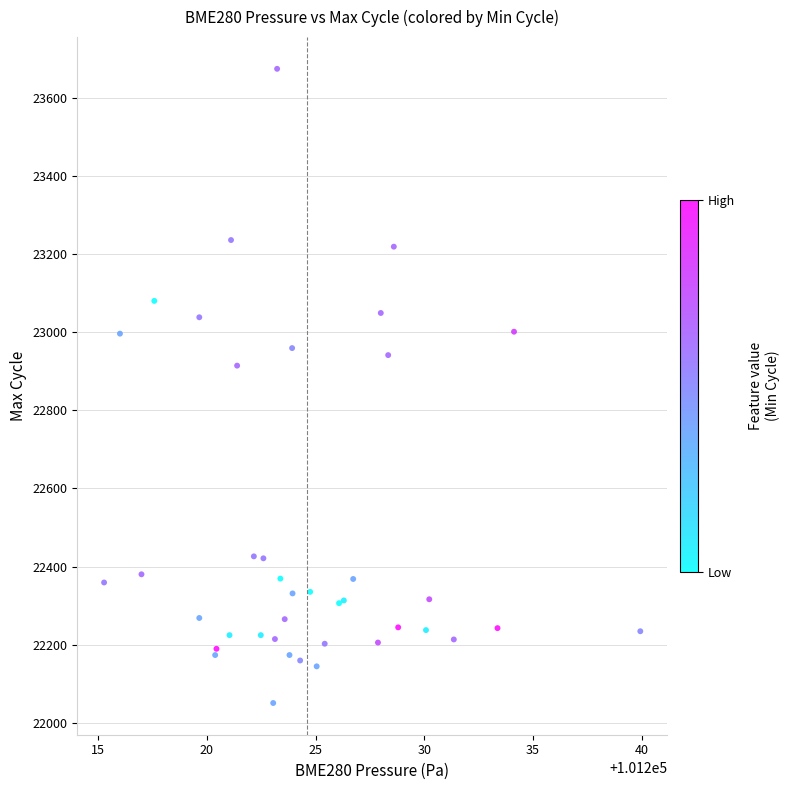

What Y value in the scatter plot is closest to 22863?

22915